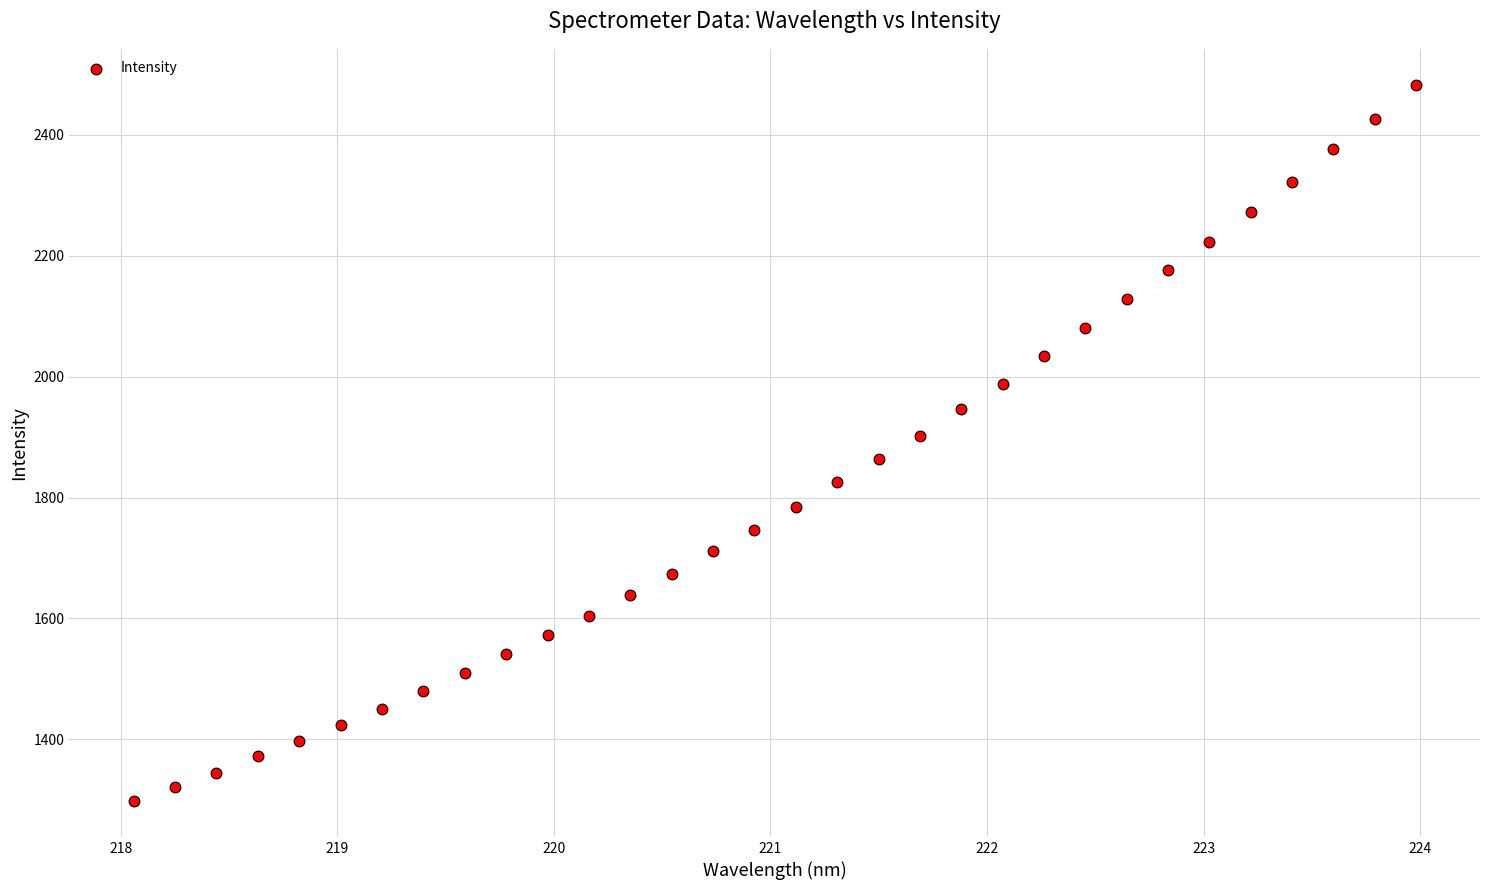

What is the range of Y values (max minus min)?

1184.5